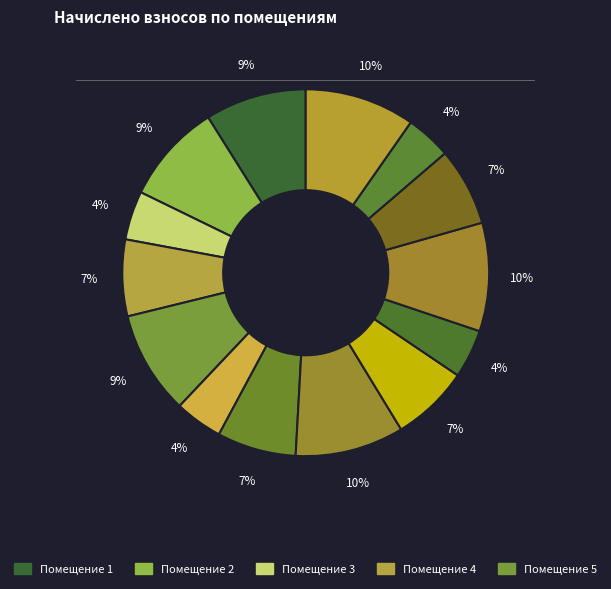

Count the number of slices in the pie.

14